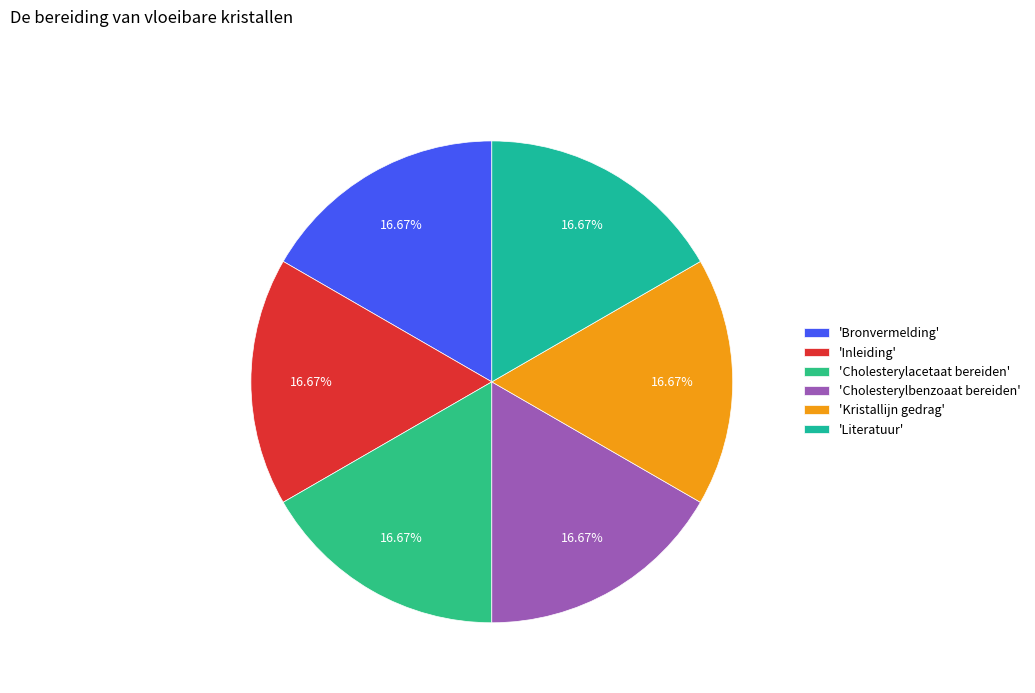

How many slices are in this pie chart?

6